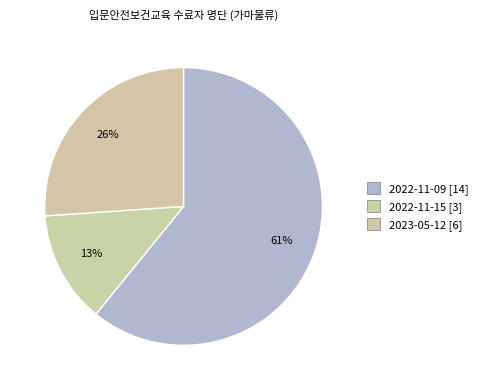

Which slice is the largest?

2022-11-09